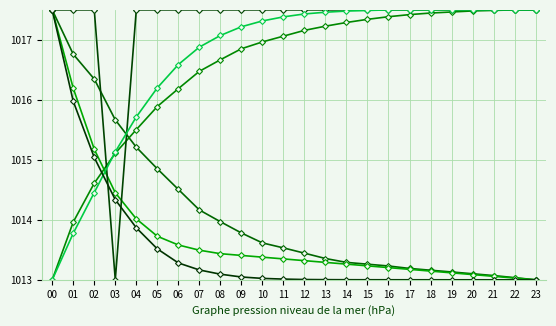

The value of Samples at 13 is 1013.0. True or false?

True